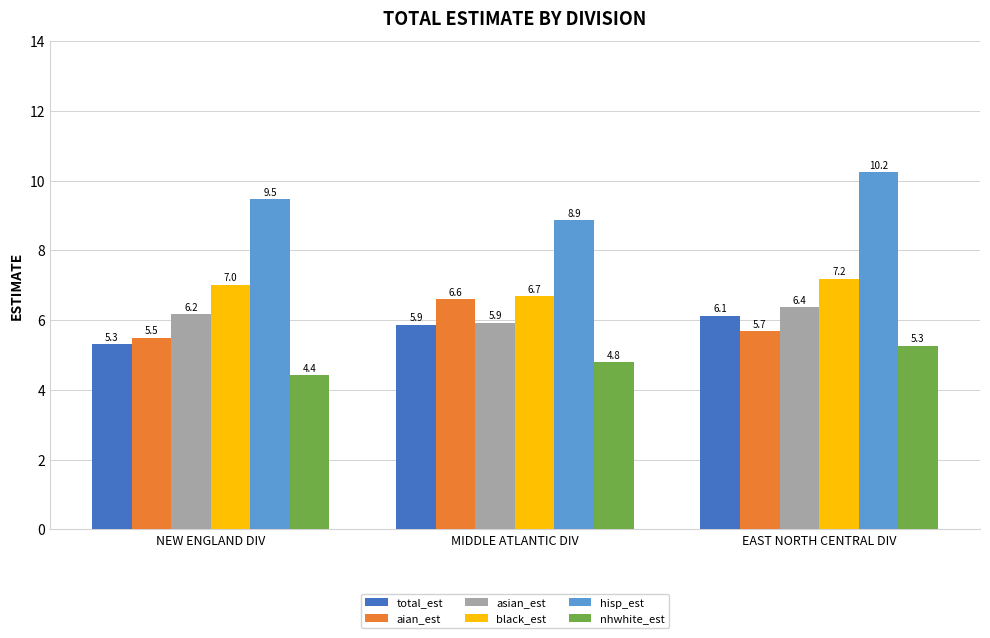

What are all the series names shown in the legend?

total_est, aian_est, asian_est, black_est, hisp_est, nhwhite_est